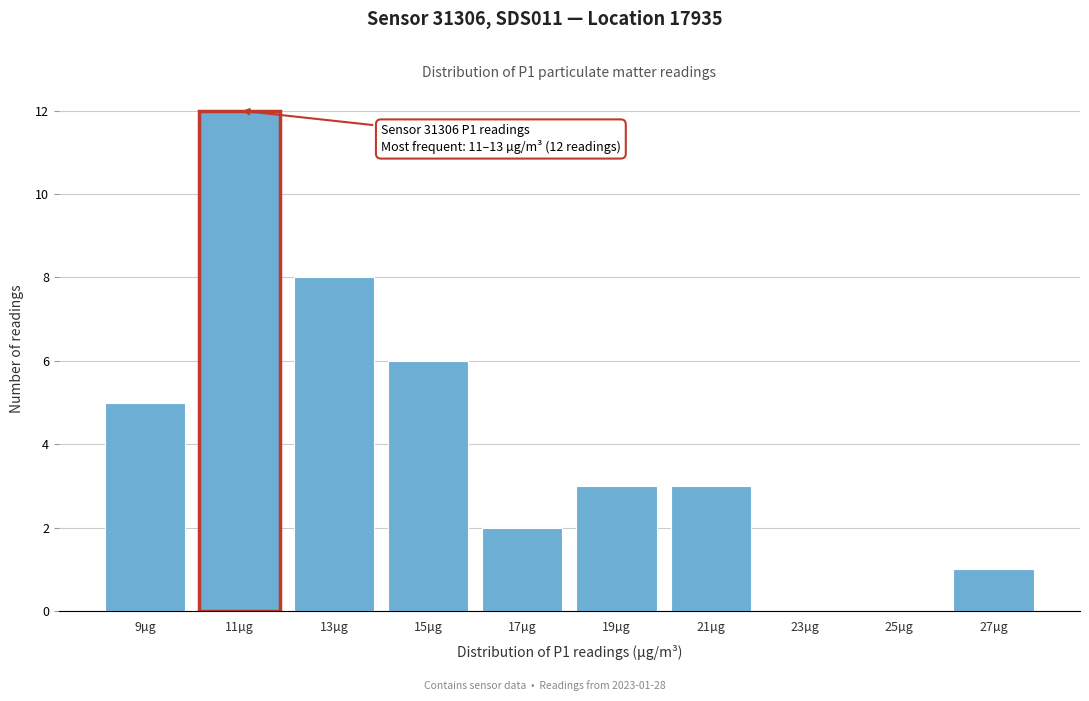

Reading right to left, what are all the values shown in this chart?

27µg=1	25µg=0	23µg=0	21µg=3	19µg=3	17µg=2	15µg=6	13µg=8	11µg=12	9µg=5